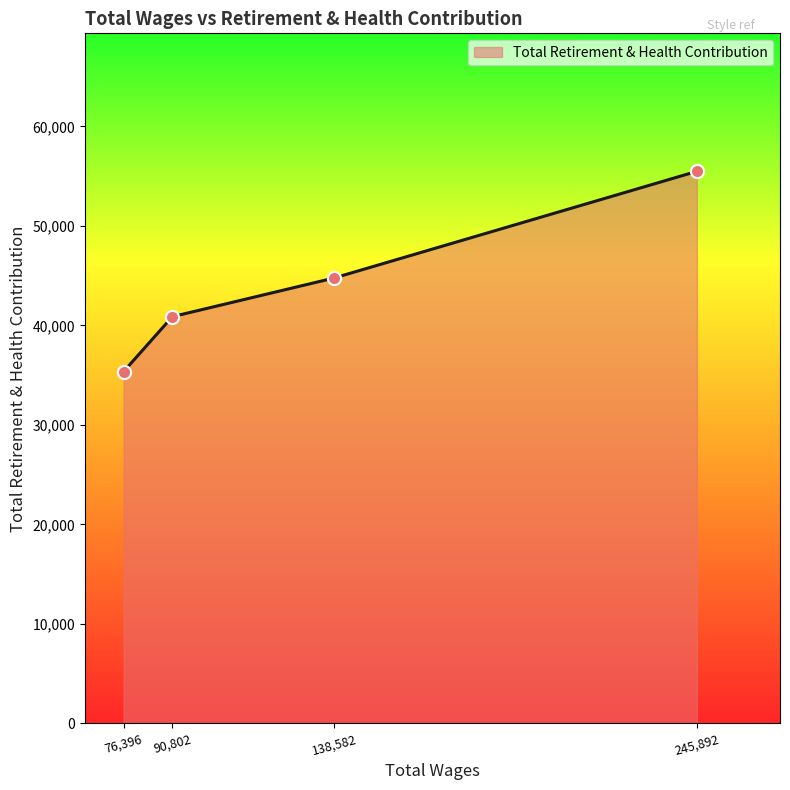

Which has a higher value, 90,802 or 76,396?

90,802